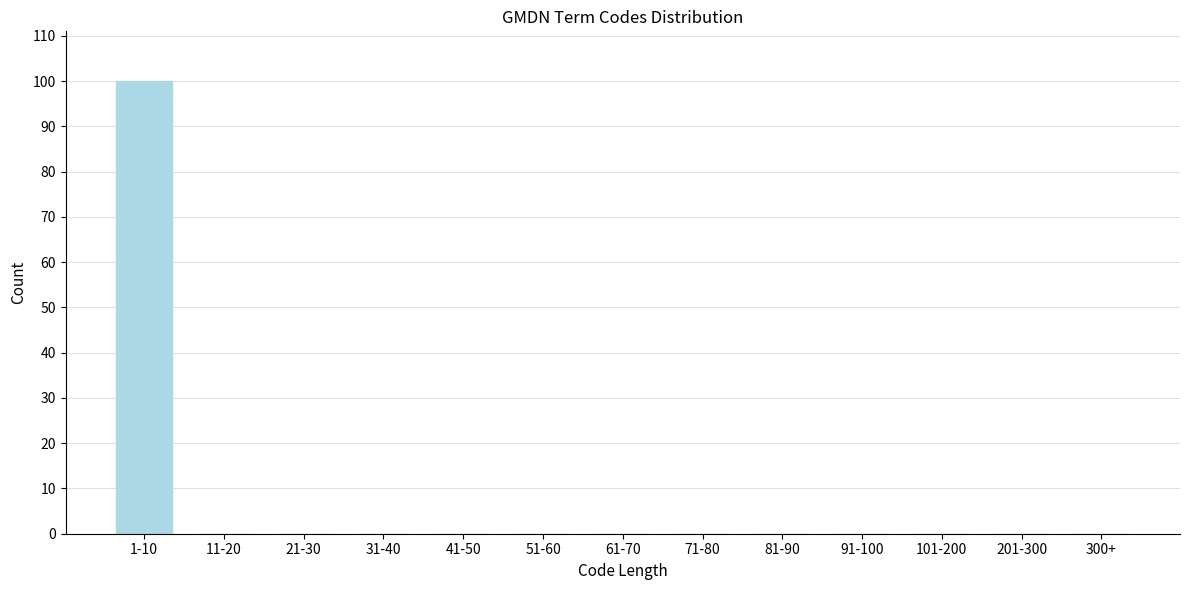

Reading left to right, list all the values displayed in this chart.

1-10=100	11-20=0	21-30=0	31-40=0	41-50=0	51-60=0	61-70=0	71-80=0	81-90=0	91-100=0	101-200=0	201-300=0	300+=0